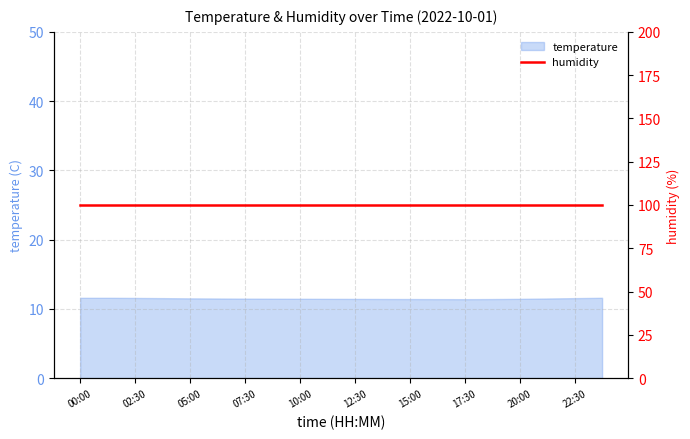

Count the values in the range 11 to 12.

20